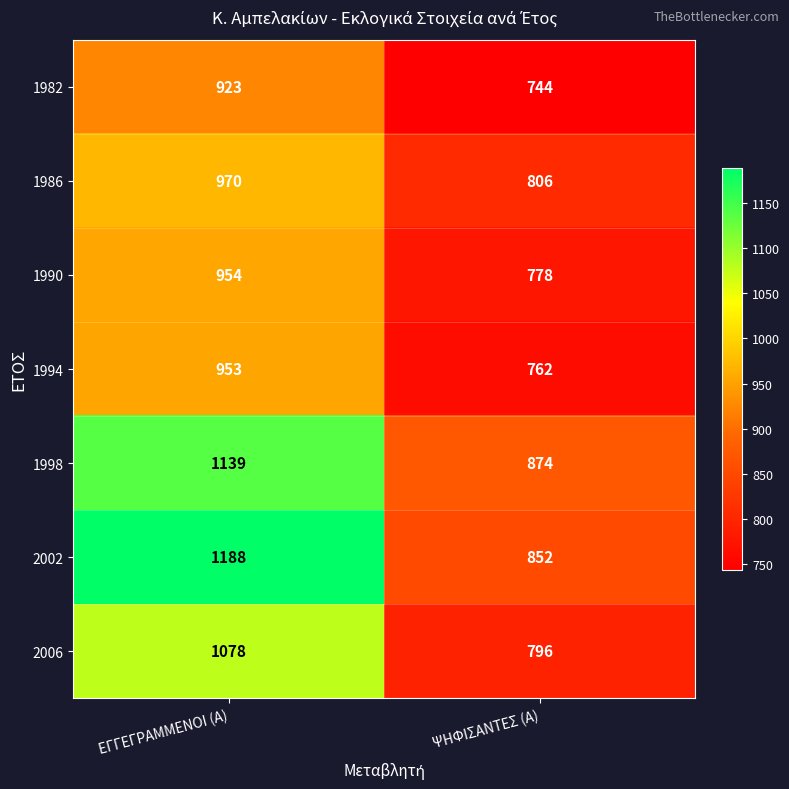

Which label corresponds to the largest value in the chart?

ΕΓΓΕΓΡΑΜΜΕΝΟΙ (Α)